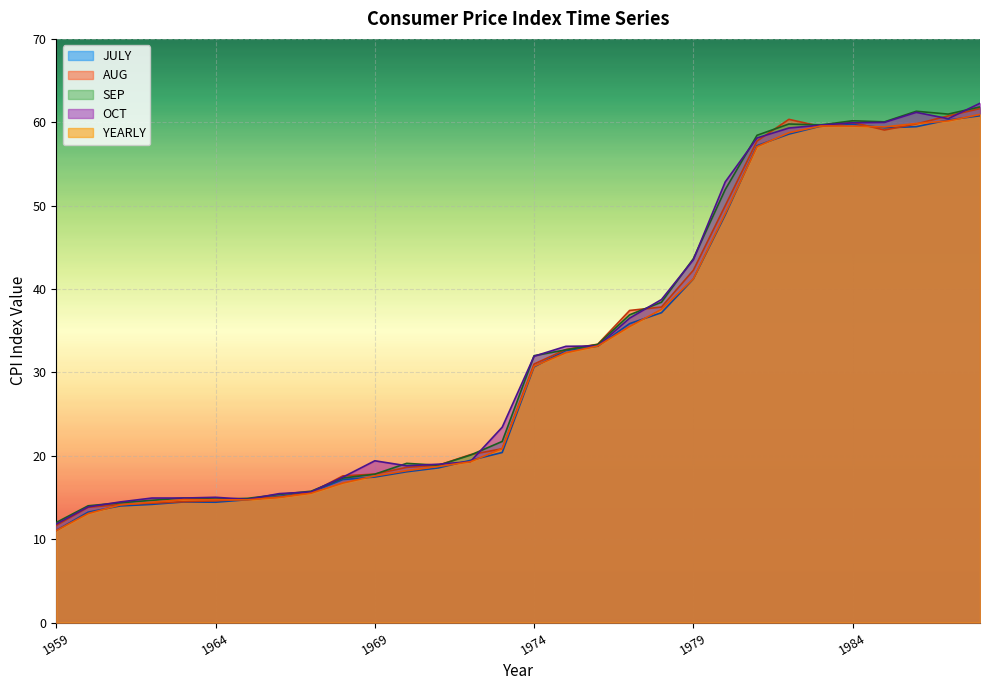

True or false: JULY has more than 1 points higher than both neighbors.

True